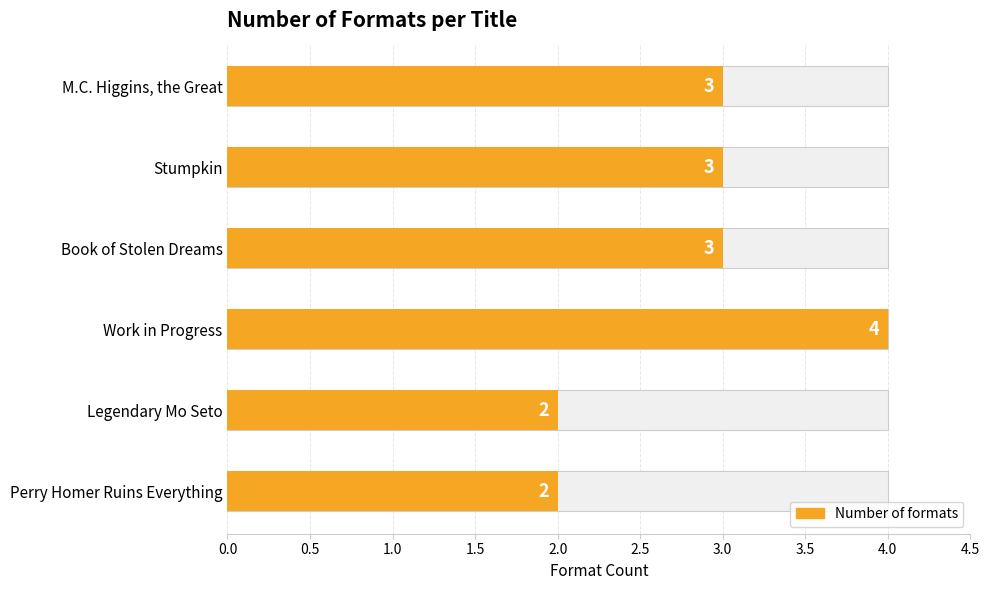

Does the chart contain any negative values?

No